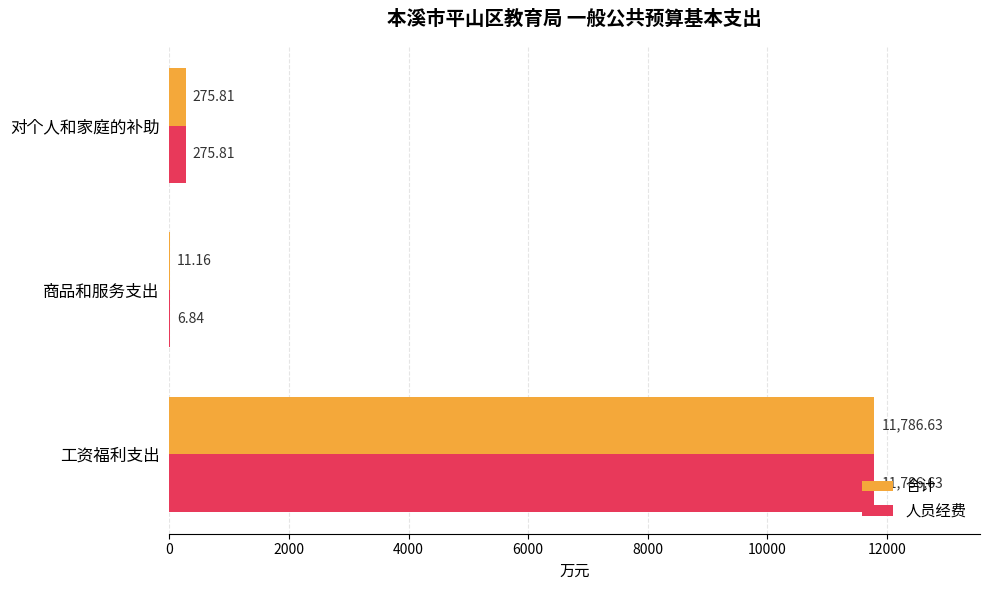

Which series has the largest total across all categories?

合计